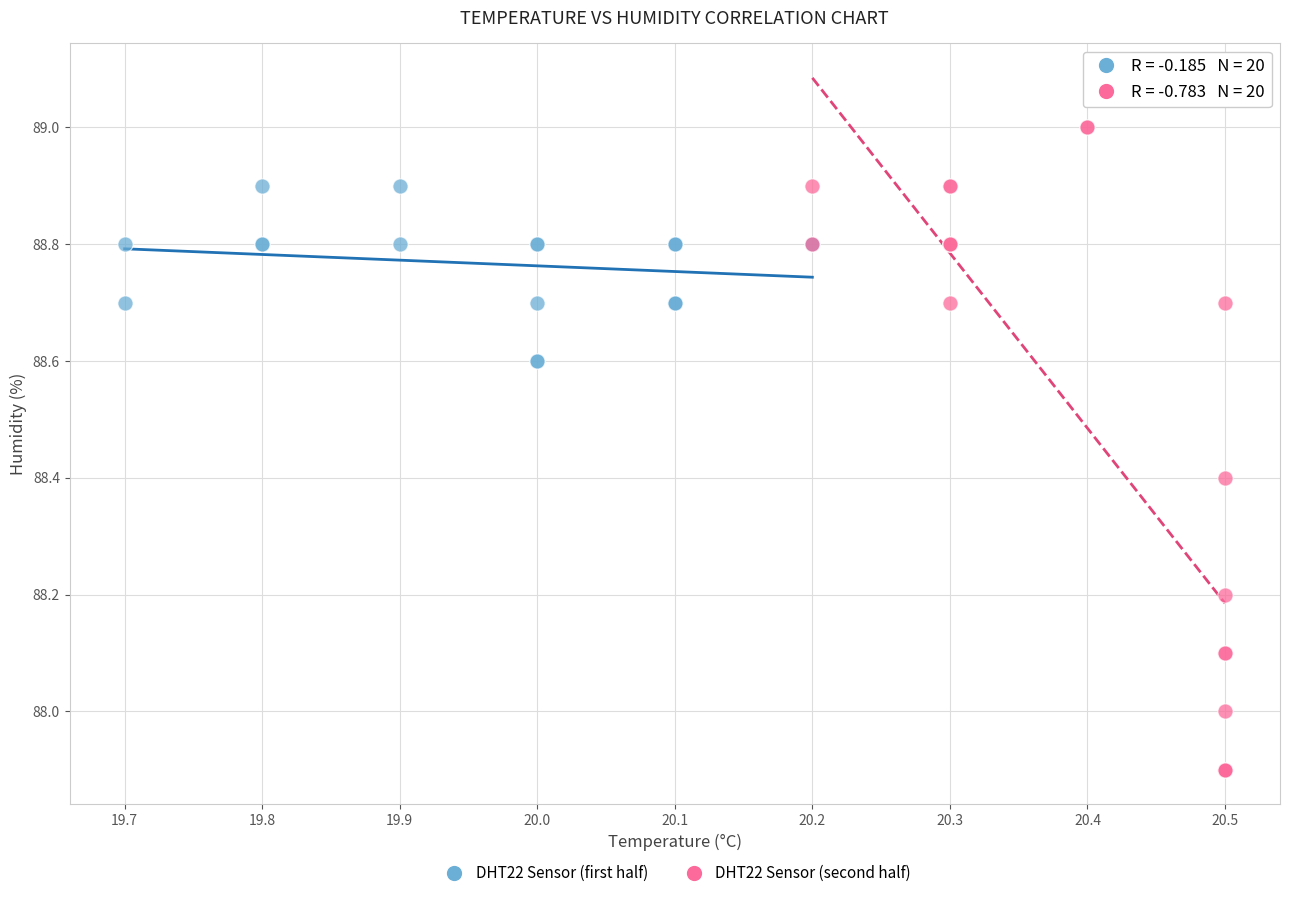

Which series contains the lowest Y value?

DHT22 Sensor (second half)